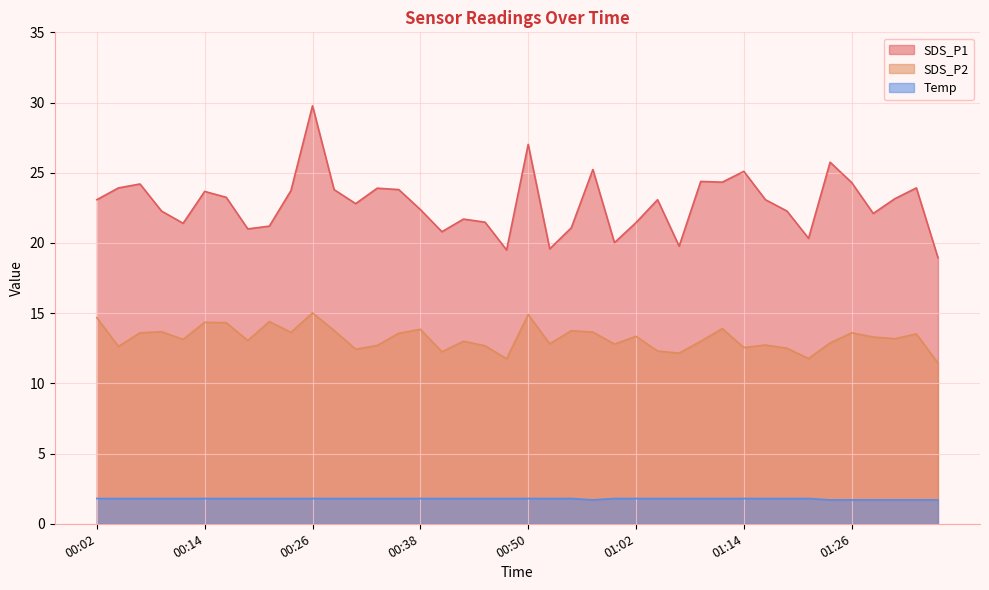

At which category does the chart reach its minimum across all series?

00:57